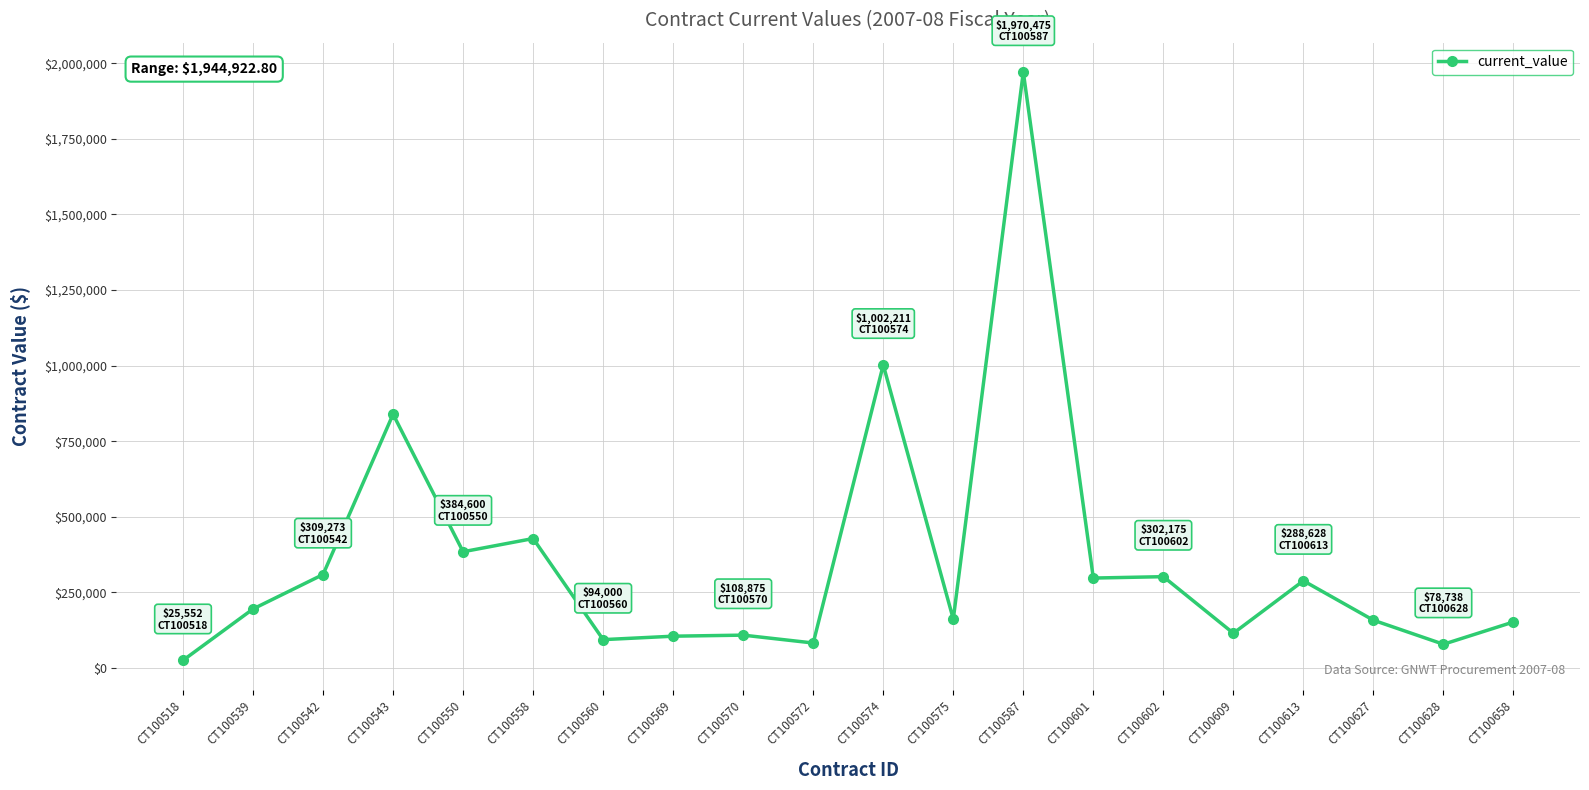

Is it true that the value at CT100558 is 721135.1?

False